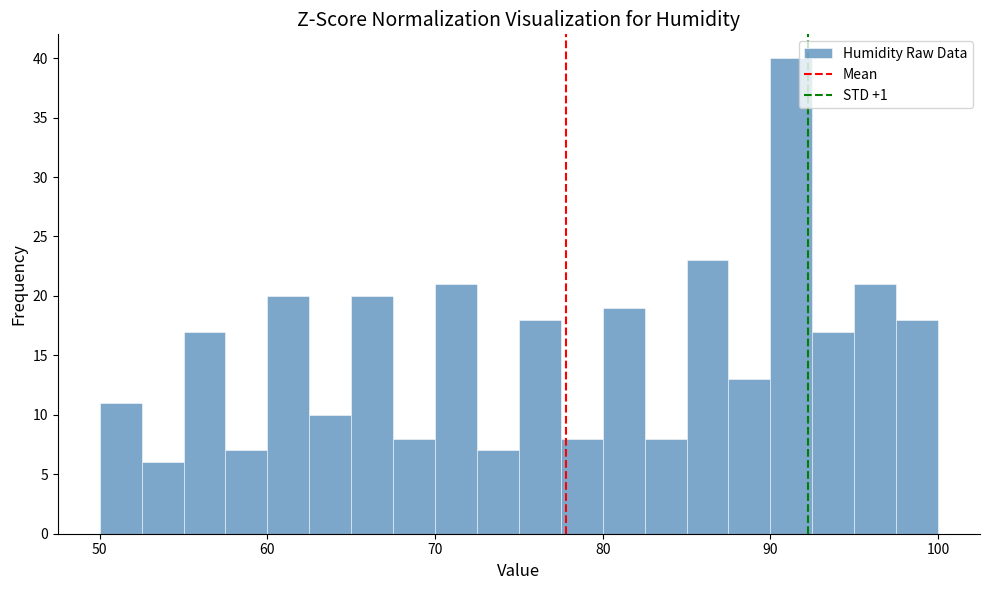

Read against the x-axis, roughly where is the centre of the tallest bar?

91